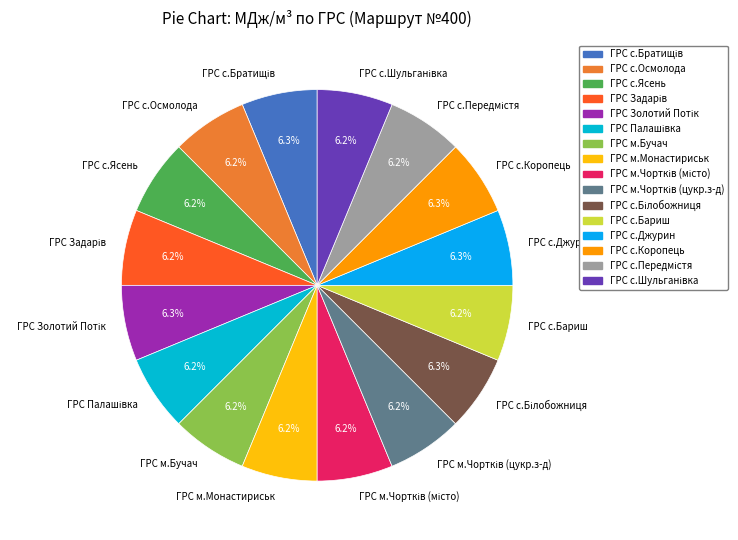

Is there any slice that represents more than half of the pie?

No